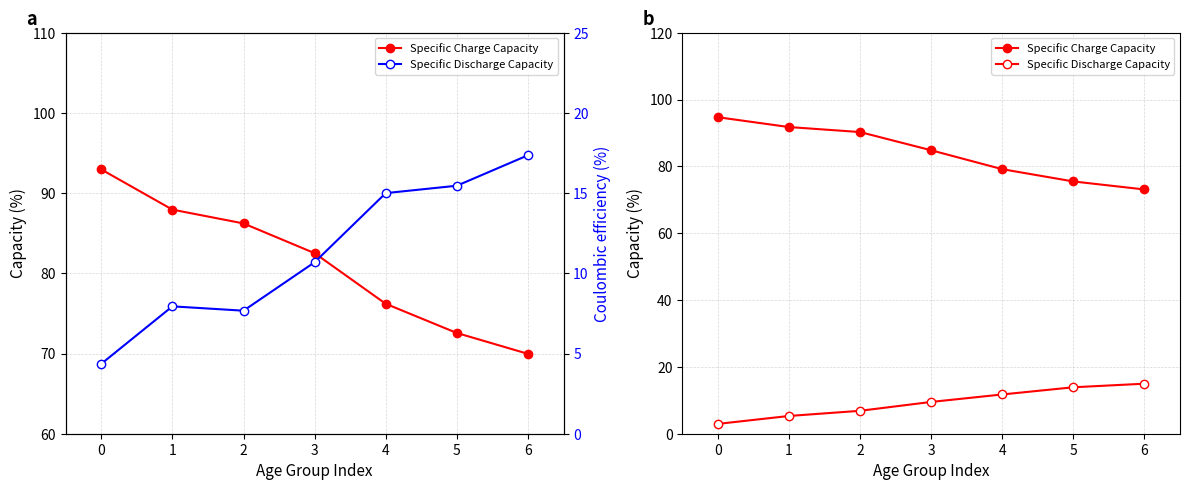

How many data points in Specific Discharge Capacity are less than 10?

3